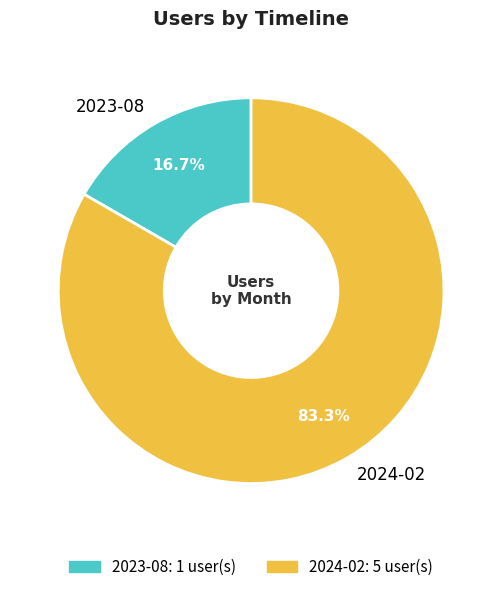

What percentage do 2023-08 and 2024-02 together represent?

100.0%